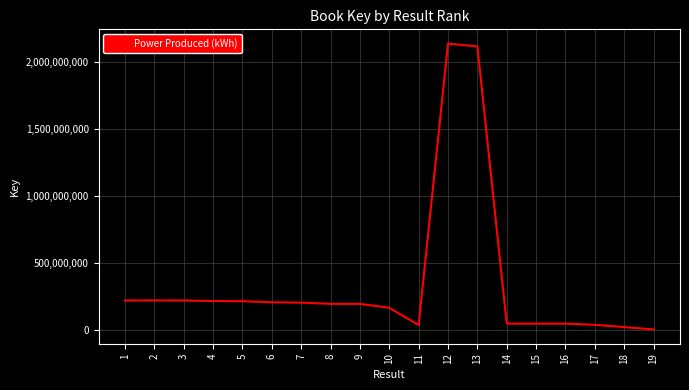

True or false: the data shows 64122647 at 2.

False